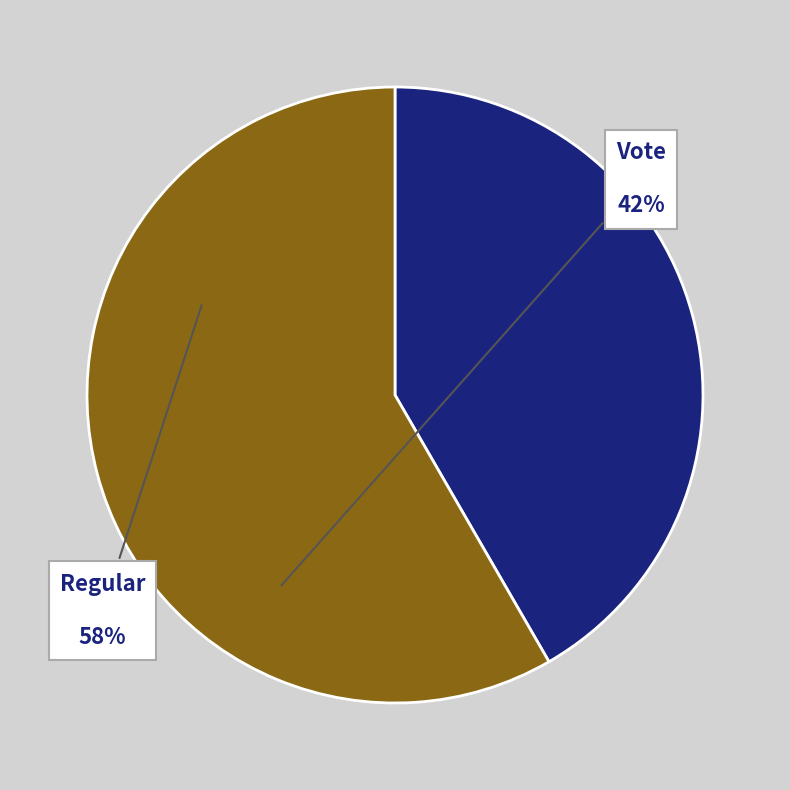

Which slice is the largest?

Regular